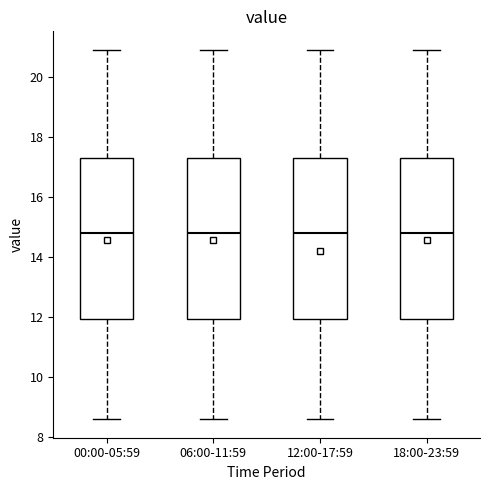

Reading left to right, read every box against the y-axis: the position of its median line, the range the box covers, and the ends of its whiskers. The values are not printed on the chart, so give them approximately, as read against the axis.

00:00-05:59: median 14.8, box 12.0 to 17.4, whiskers 8.6 to 21.0
06:00-11:59: median 14.8, box 12.0 to 17.4, whiskers 8.6 to 21.0
12:00-17:59: median 14.8, box 12.0 to 17.4, whiskers 8.6 to 21.0
18:00-23:59: median 14.8, box 12.0 to 17.4, whiskers 8.6 to 21.0